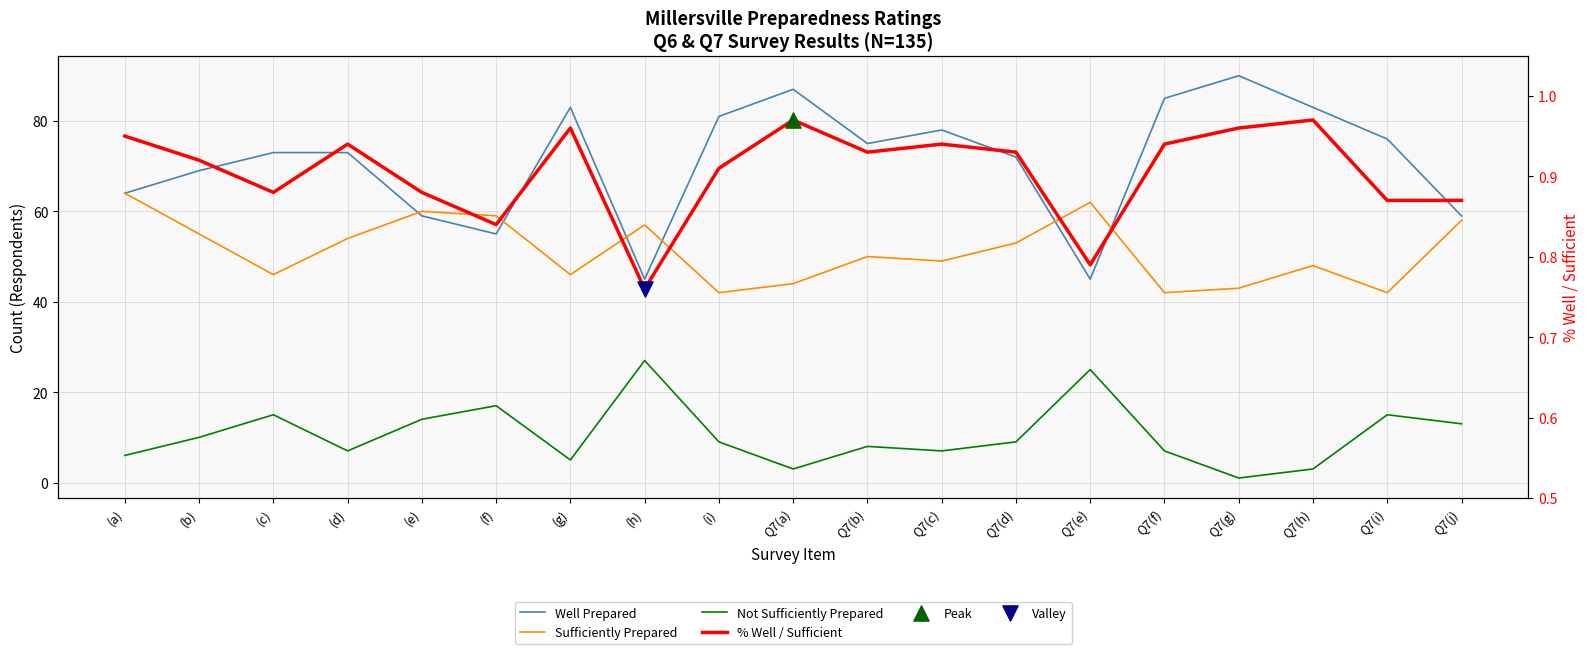

What are all the series names shown in the legend?

Well Prepared, Sufficiently Prepared, Not Sufficiently Prepared, % Well / Sufficient